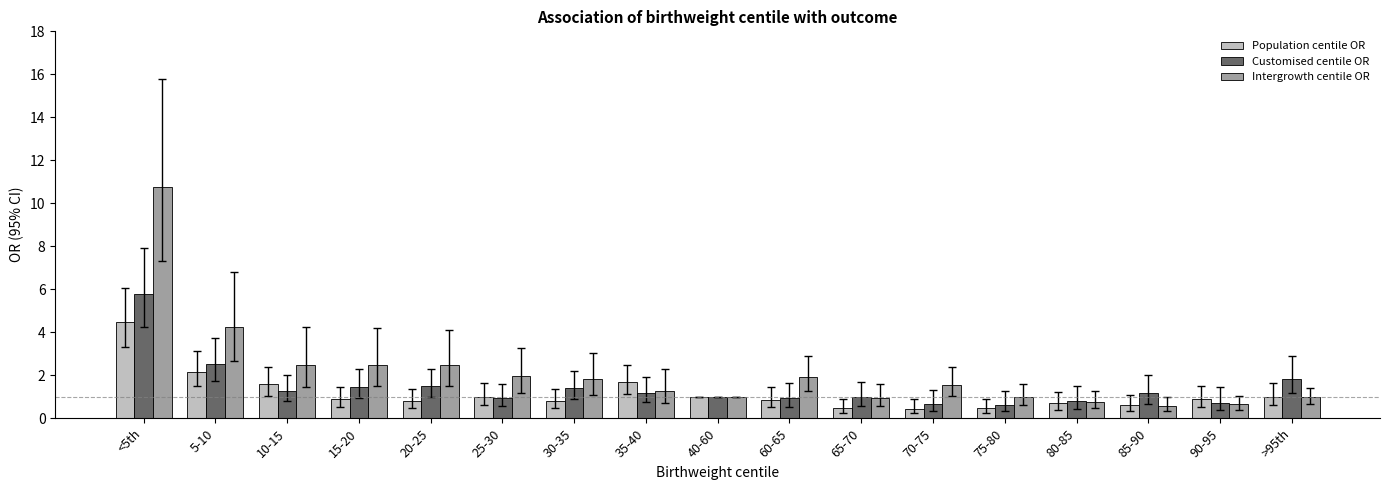

What are all the series names shown in the legend?

Population centile OR, Customised centile OR, Intergrowth centile OR